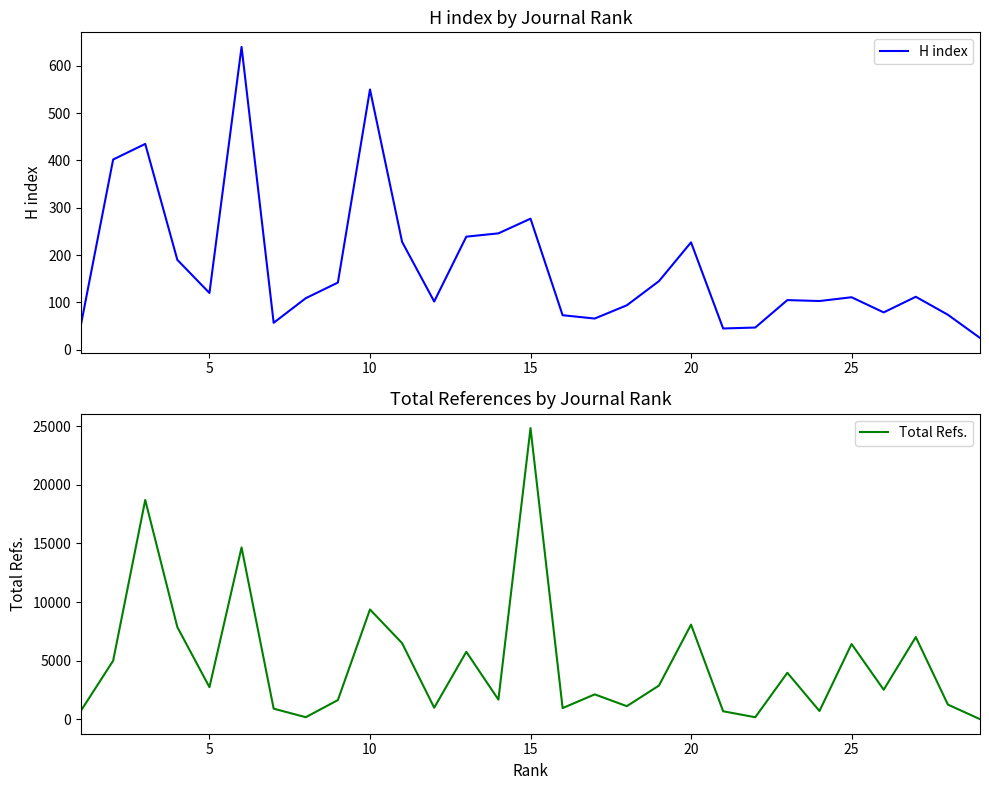

The value of Total Refs. at 10 is 9366. True or false?

True